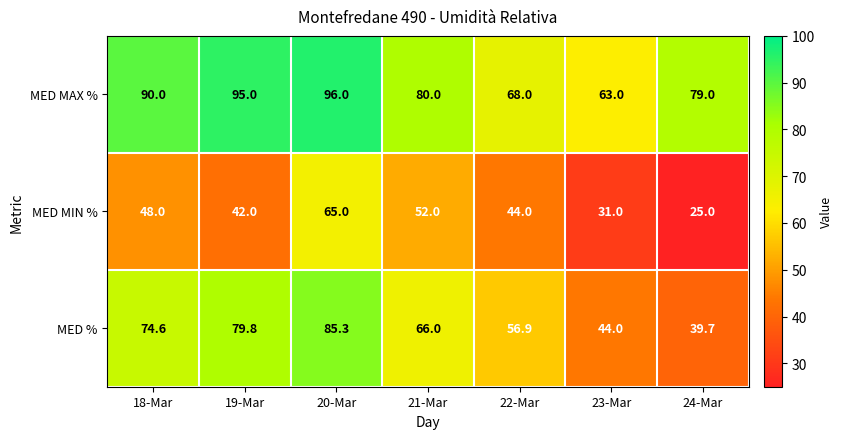

List the series in order of their overall mean, lowest first.

MED MIN %, MED %, MED MAX %